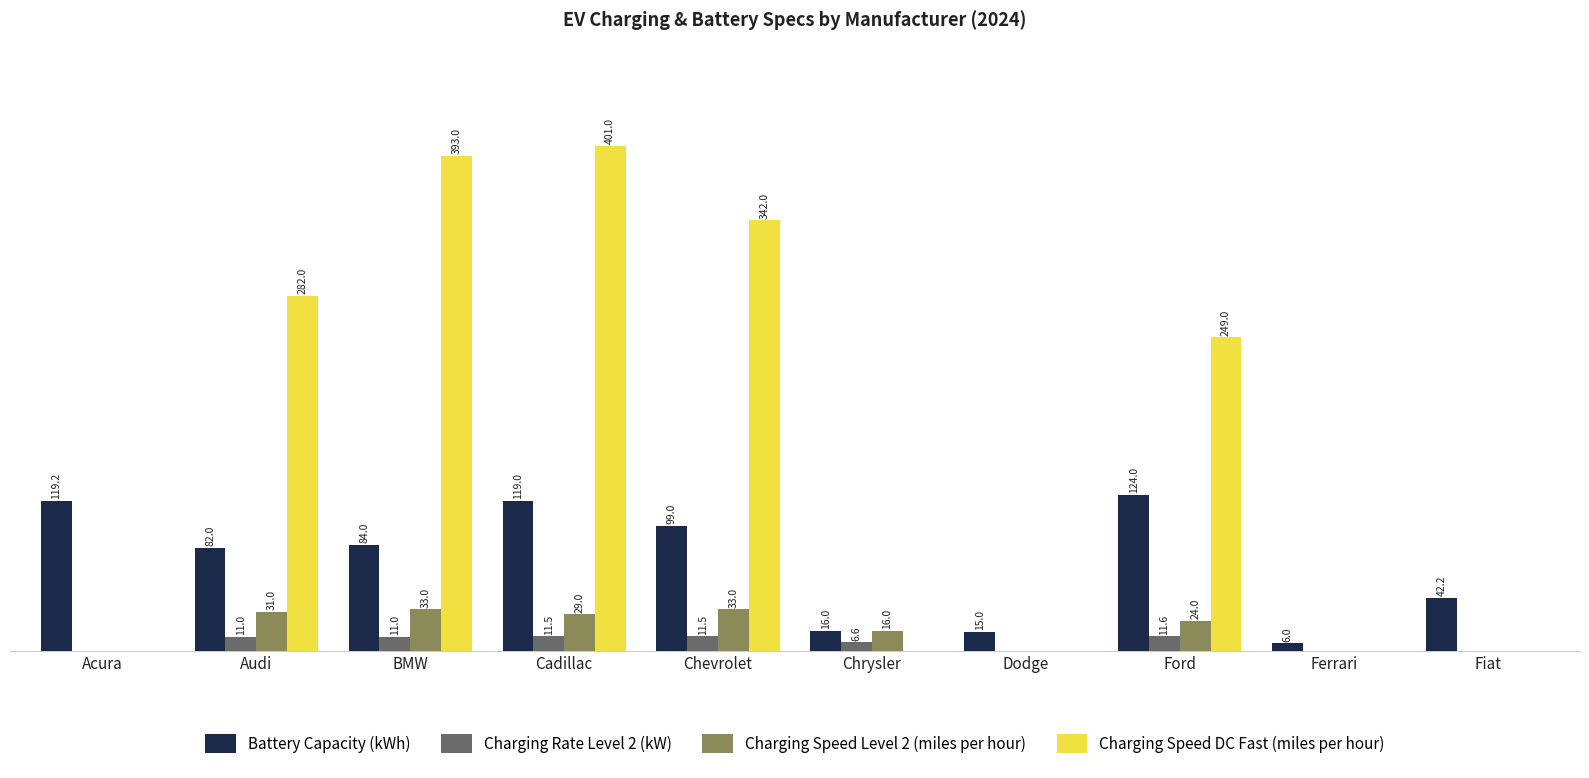

Where is Battery Capacity (kWh) nearest to the value 65?

Audi